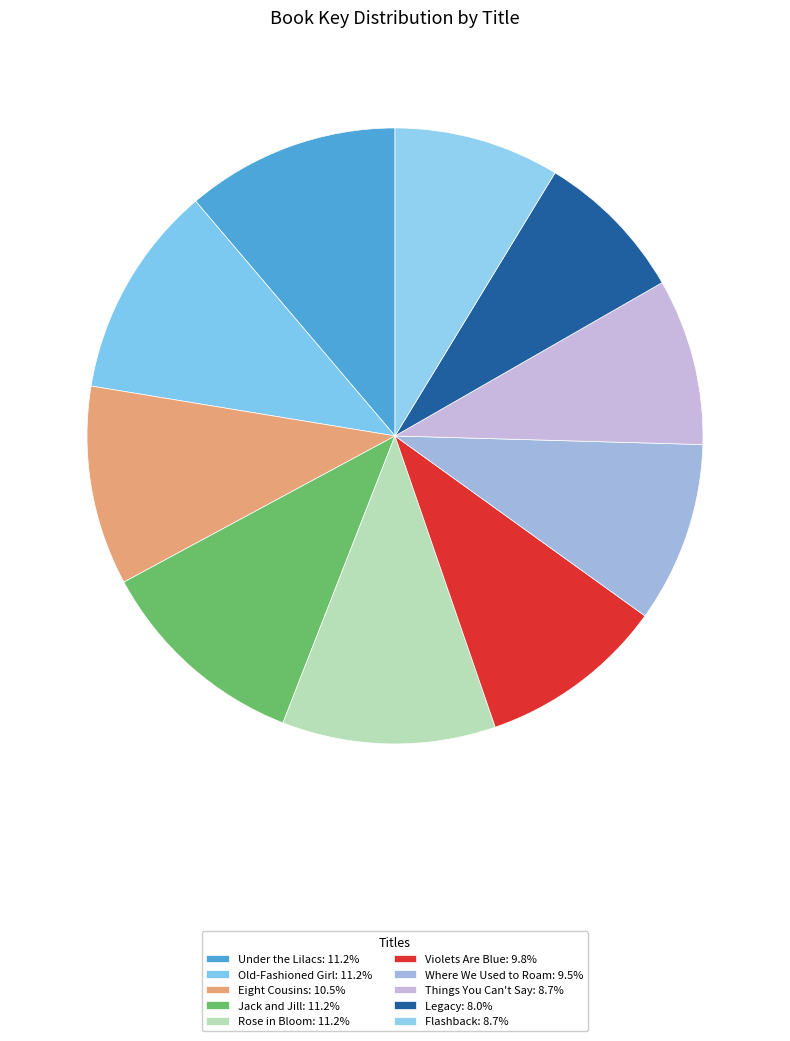

Is there any slice that represents more than half of the pie?

No